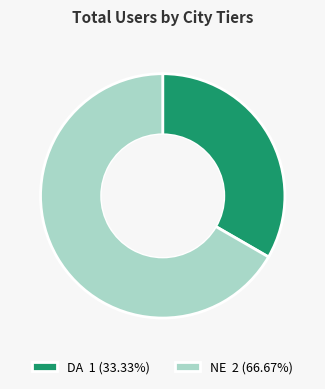

What is the ratio of the value at DA 1 (33.33%) to the value at NE 2 (66.67%)?

0.5